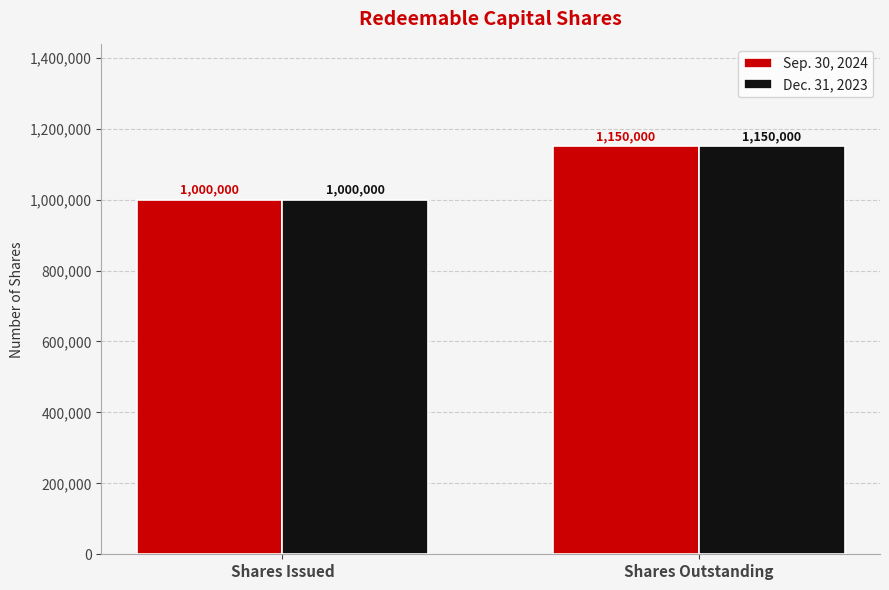

What is the minimum value shown in the chart?

1000000